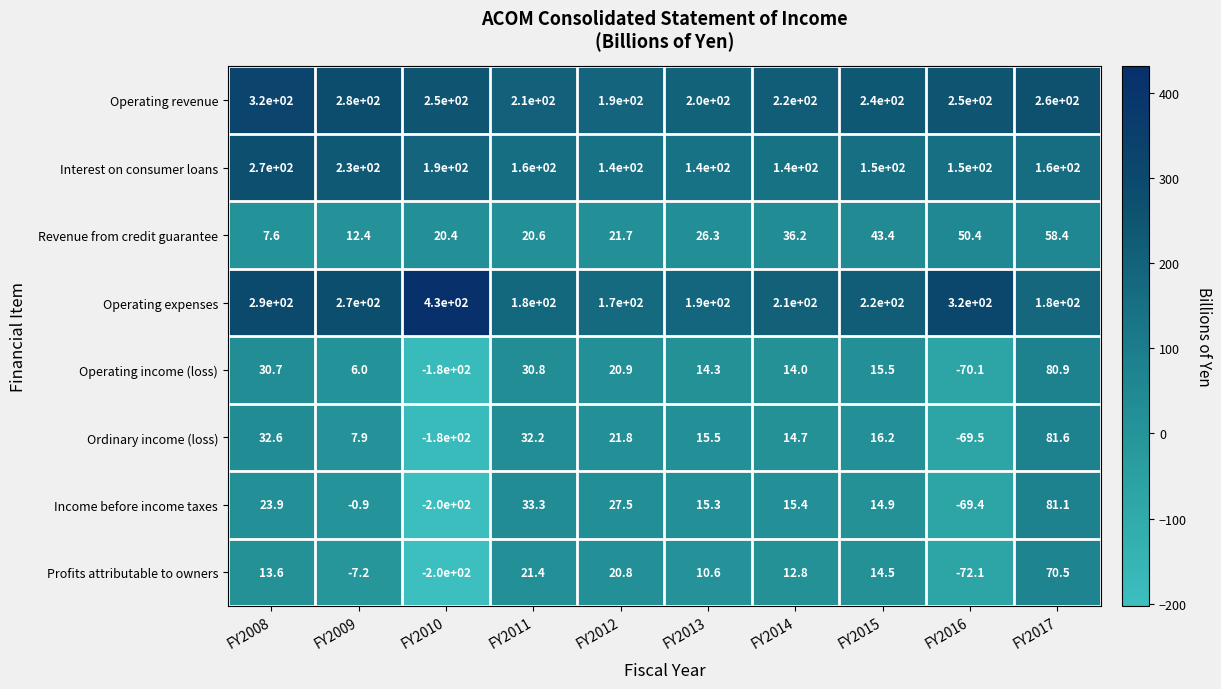

What is the spread (max minus min) of values at FY2011?

189.4